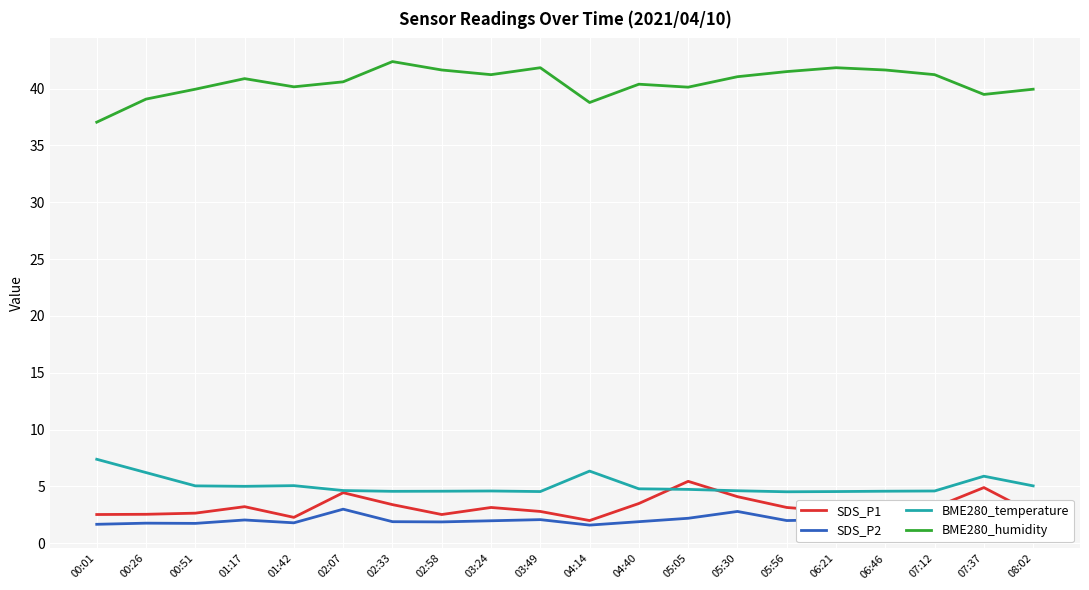

True or false: SDS_P1 has a value of 3.5 at 04:40.

True